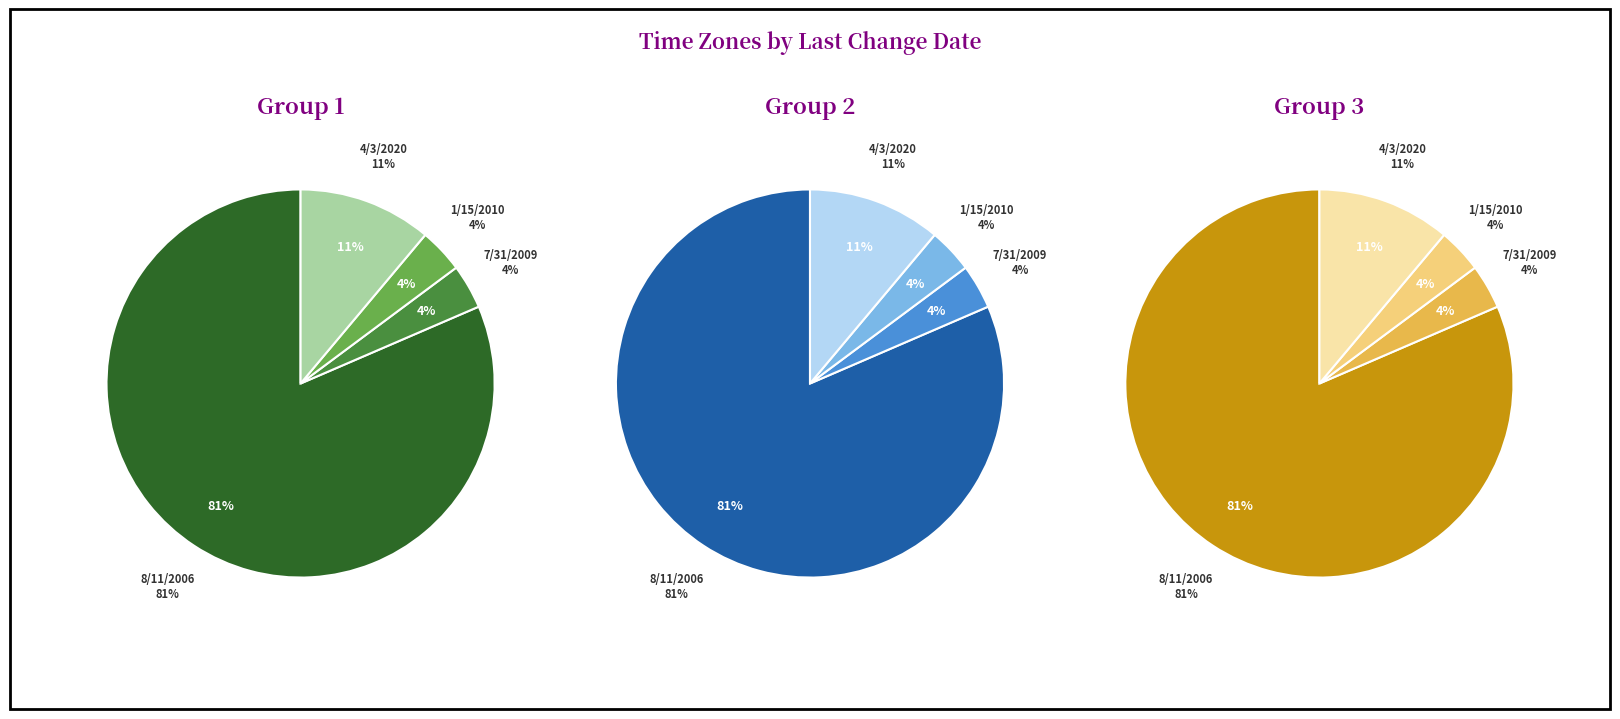

How many slices are in this pie chart?

4